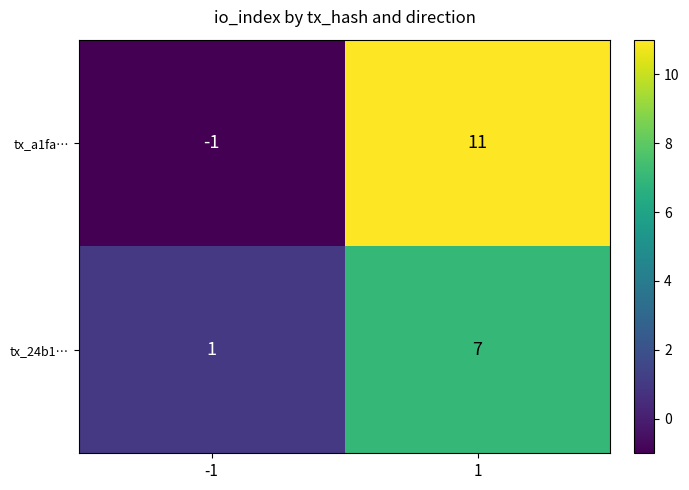

Which series has the largest total across all categories?

tx_a1fa…